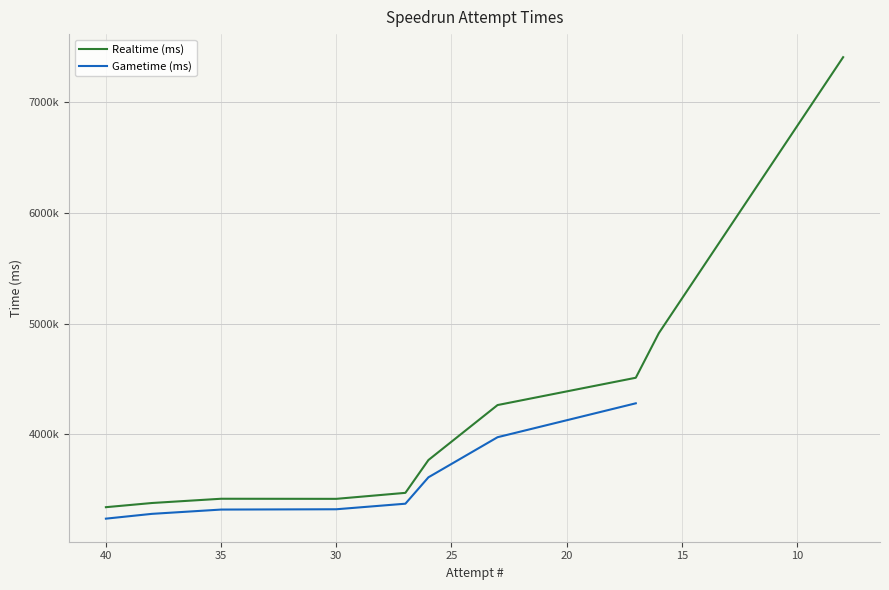

What is the difference between the second highest and minimum values?

1571705